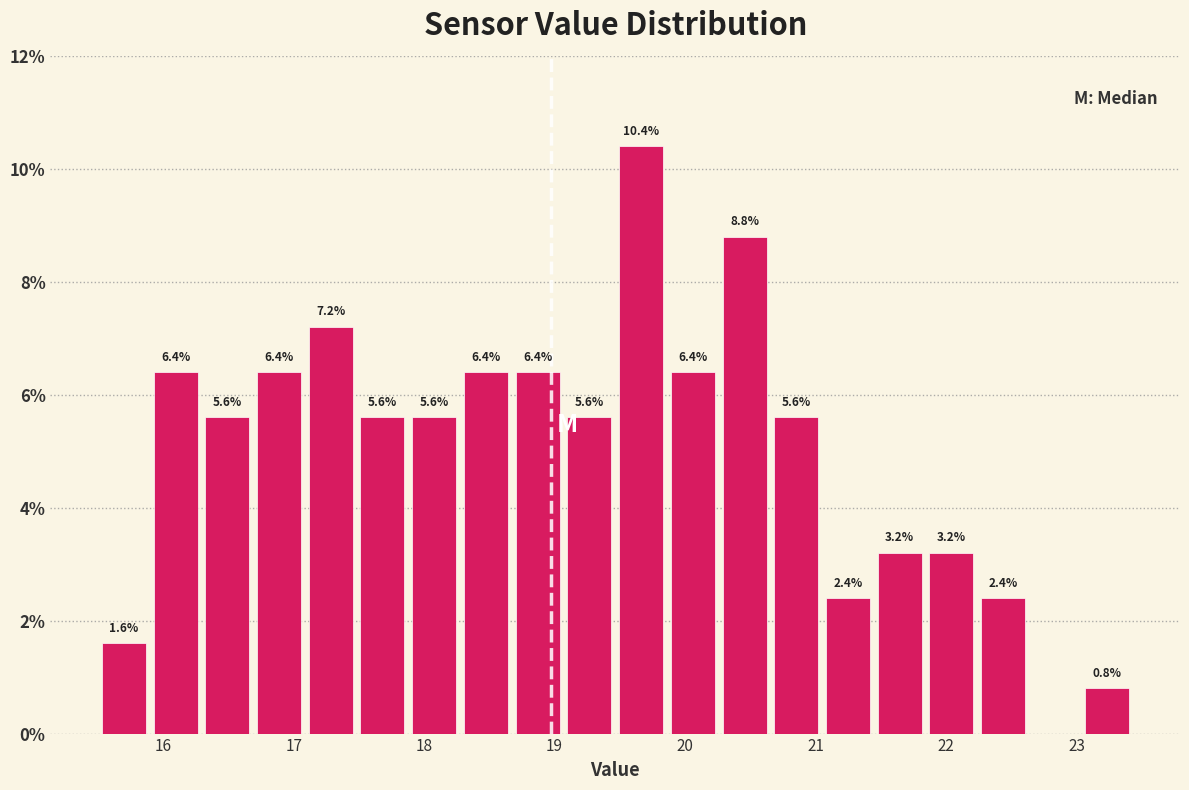

Around what value on the x-axis is the tallest bar? Give the approximate position of its centre, as read against the axis.

19.7